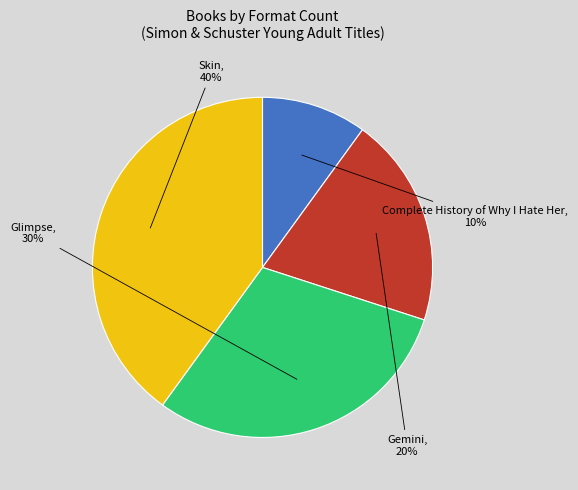

Count the number of slices in the pie.

4